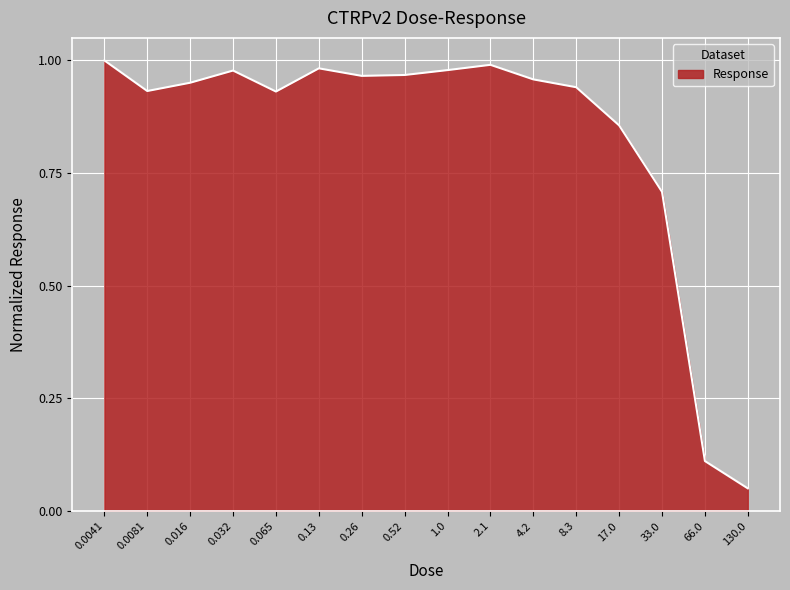

At which label is the value closest to 0?

130.0